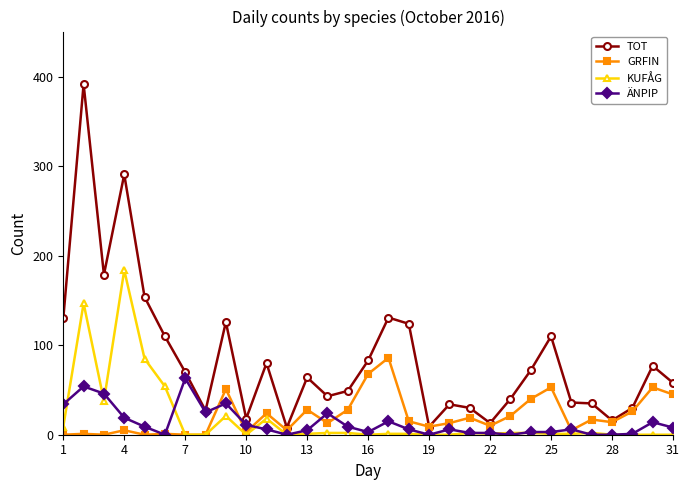

Which series has the largest total across all categories?

TOT